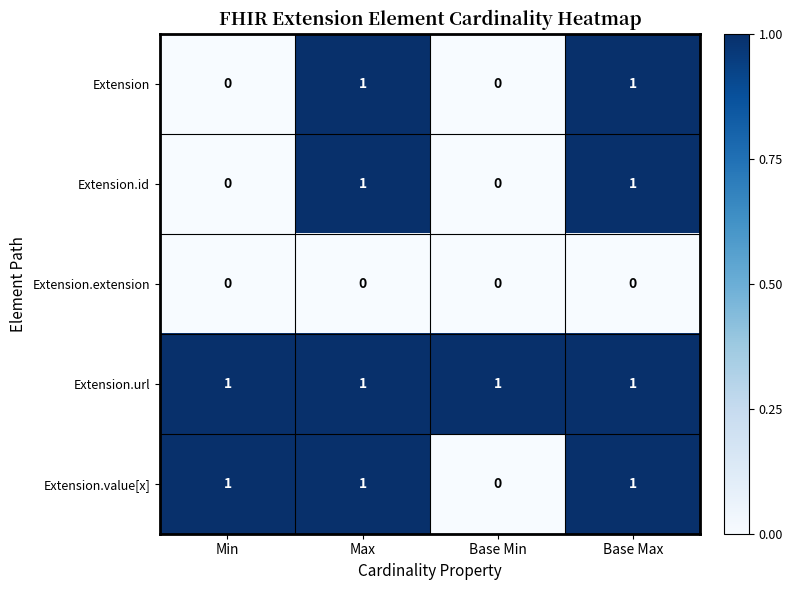

At how many categories does at least one series exceed 0?

4